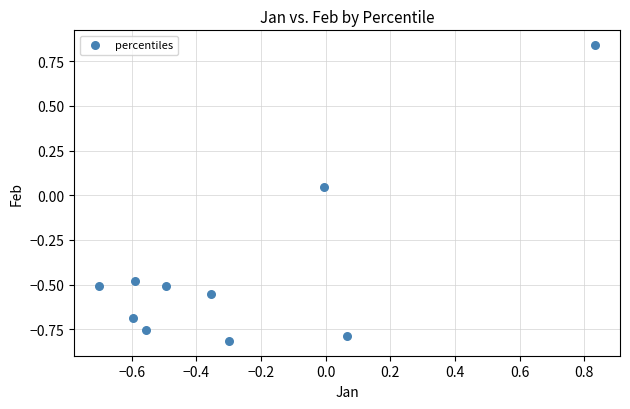

What is the range of Y values (max minus min)?

1.7